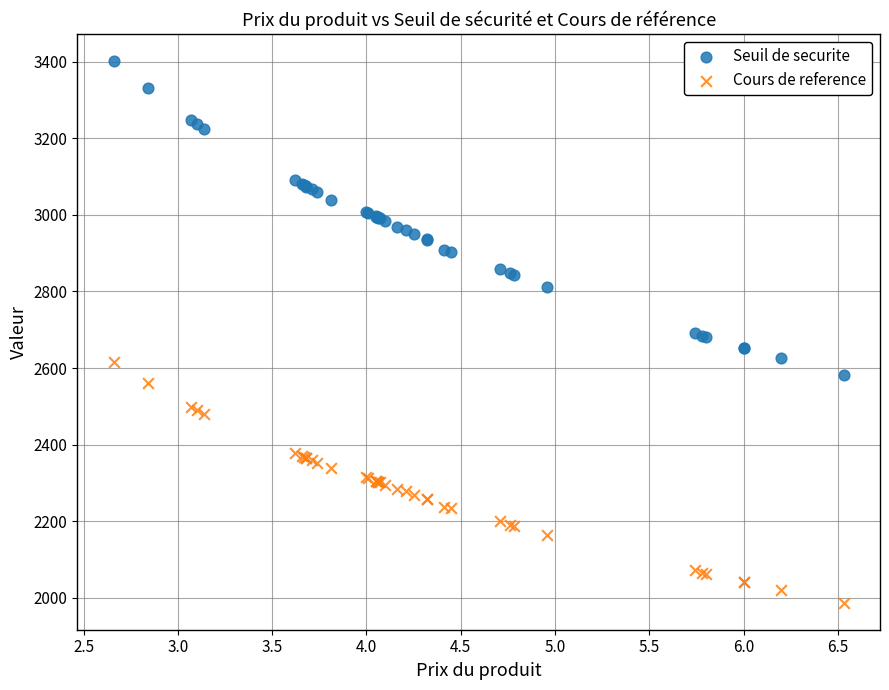

Which series has the largest Y range (max minus min)?

Seuil de securite